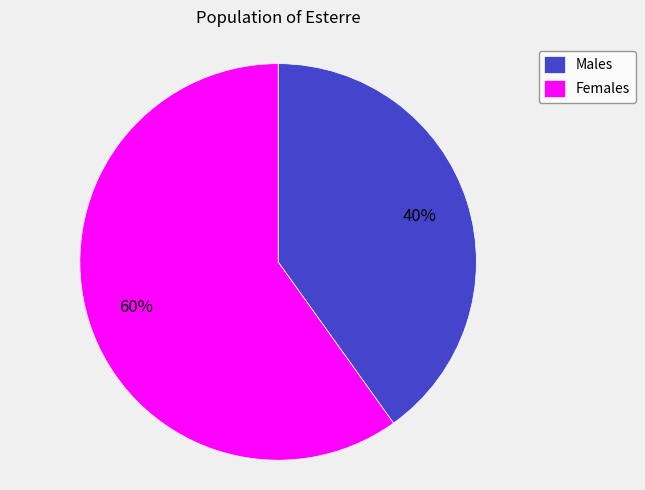

Which has a higher value, Males or Females?

Females